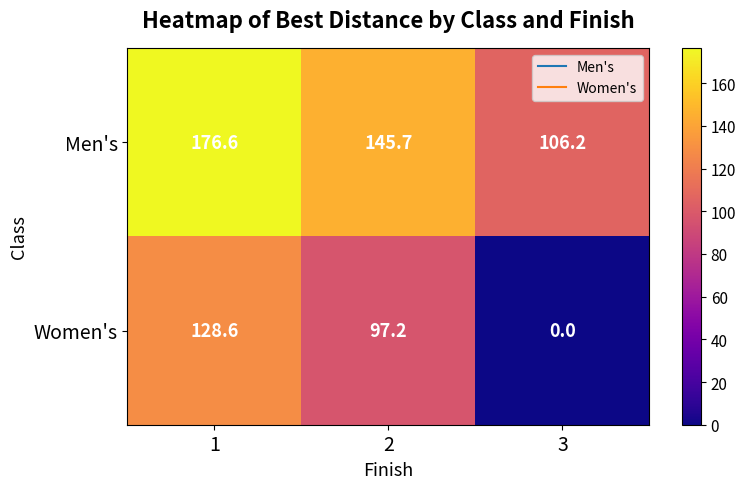

What is the difference between the second highest and minimum values in the Women's series?

97.2